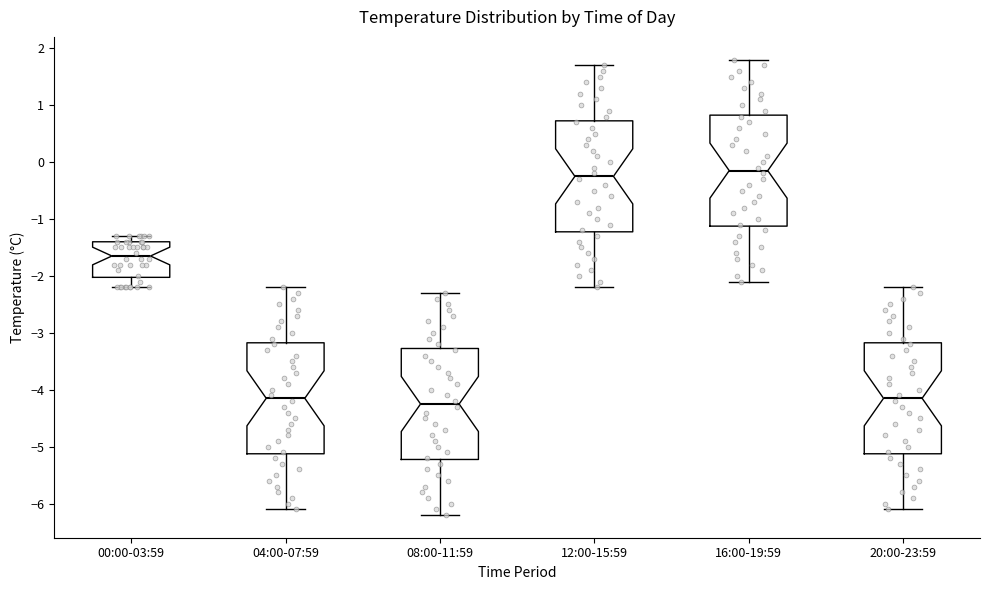

Reading left to right, read every box against the y-axis: the position of its median line, the range the box covers, and the ends of its whiskers. The values are not printed on the chart, so give them approximately, as read against the axis.

00:00-03:59: median -1.6, box -2.0 to -1.4, whiskers -2.2 to -1.3
04:00-07:59: median -4.1, box -5.1 to -3.2, whiskers -6.1 to -2.2
08:00-11:59: median -4.2, box -5.2 to -3.3, whiskers -6.2 to -2.3
12:00-15:59: median -0.2, box -1.2 to 0.7, whiskers -2.2 to 1.7
16:00-19:59: median -0.1, box -1.1 to 0.8, whiskers -2.1 to 1.8
20:00-23:59: median -4.1, box -5.1 to -3.2, whiskers -6.1 to -2.2